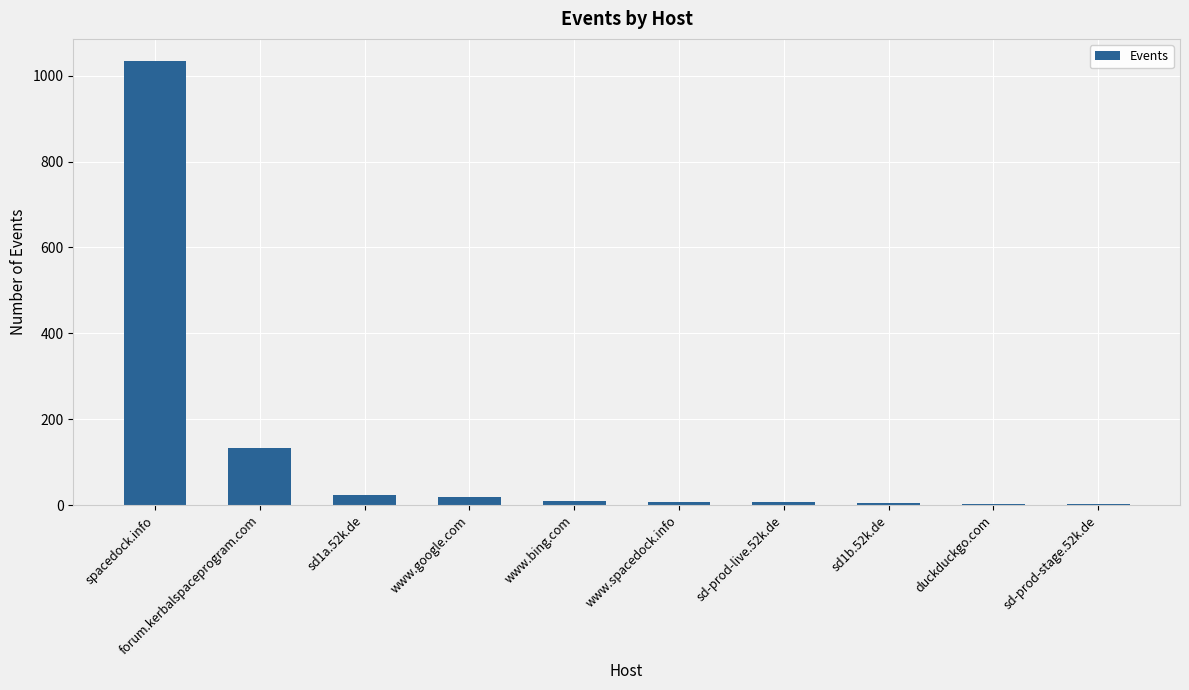

What is the sum of all values?

1242